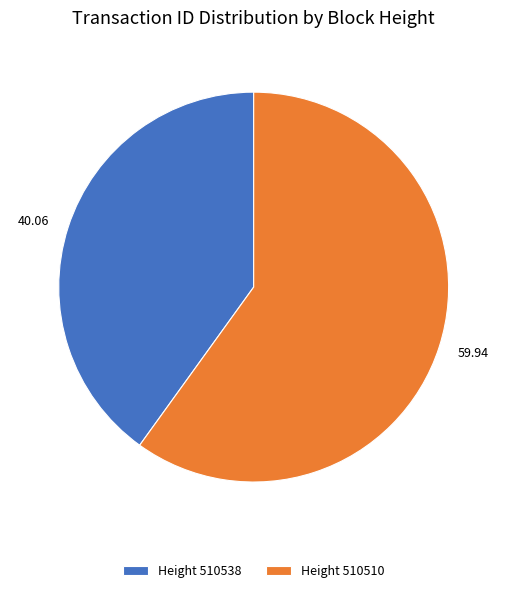

Does Height 510538 represent more than half of the total?

No